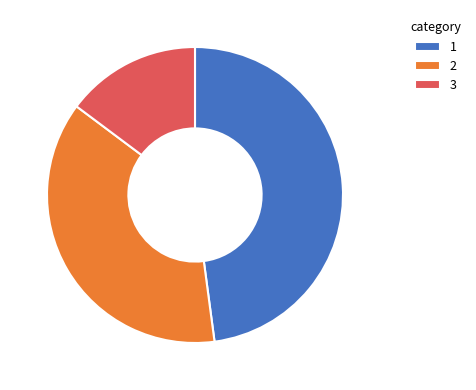

Does any single category account for the majority?

No